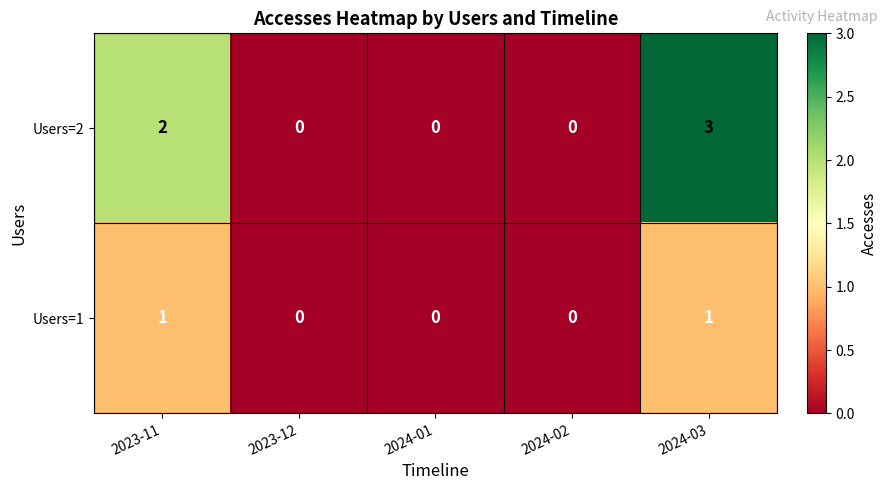

How many categories are shown in the chart?

5